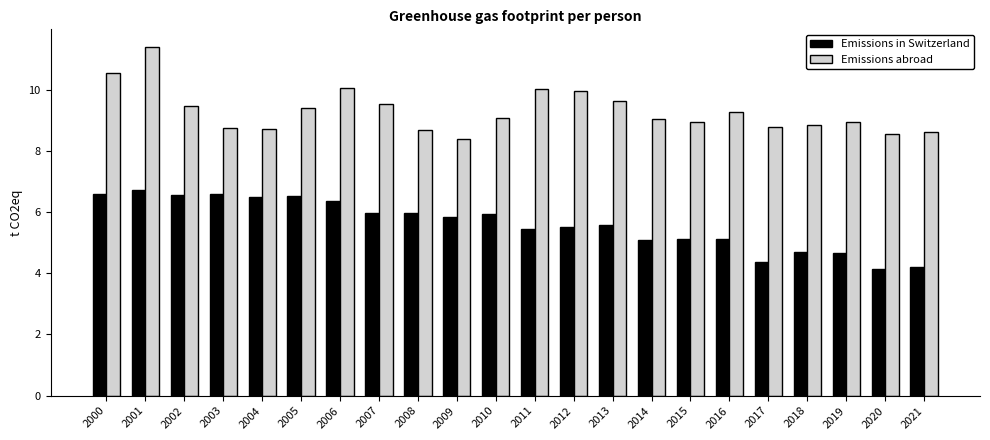

The Emissions in Switzerland series shows 1.0 at 2021. True or false?

False